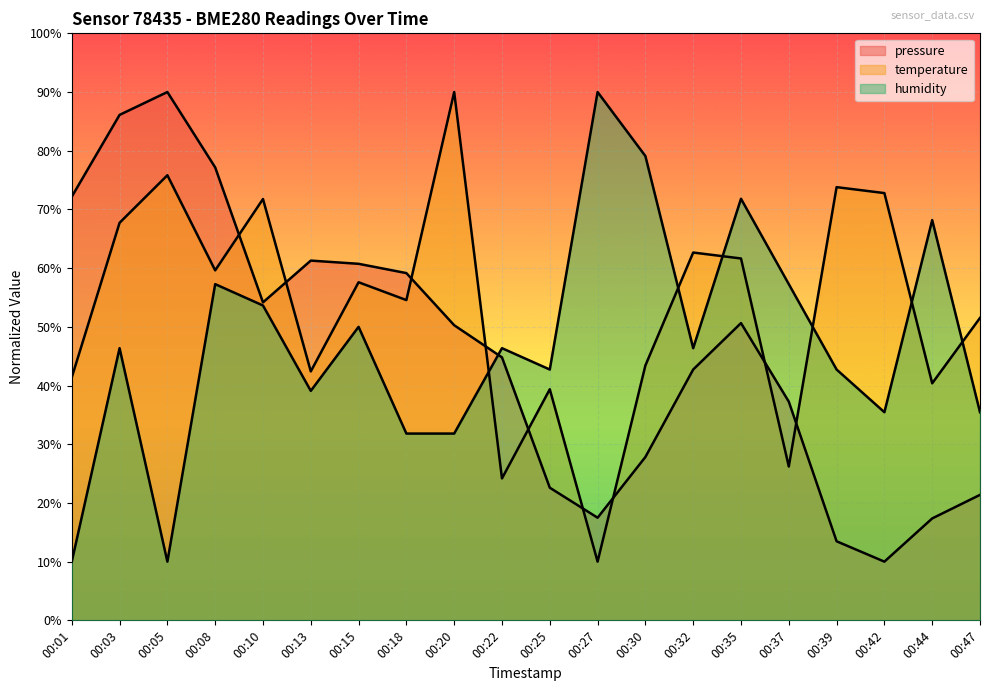

Where is temperature nearest to the value 50?

00:47